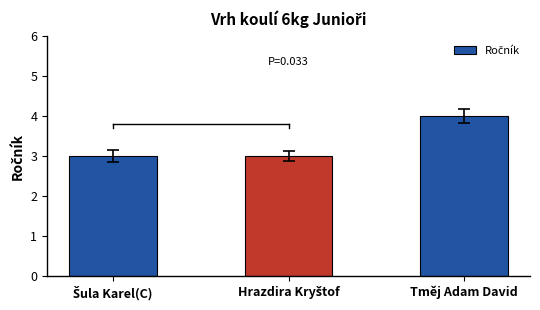

True or false: the data shows 3 at Tměj Adam David.

False